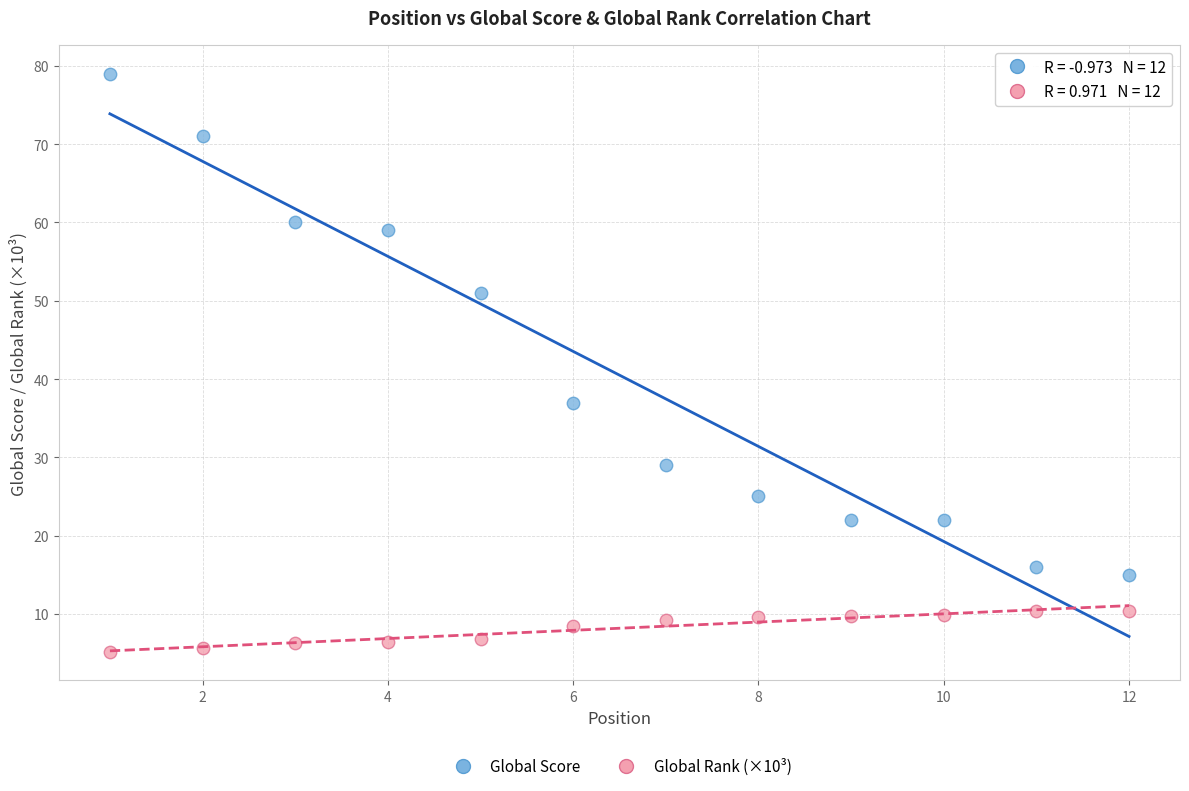

Which series reaches the maximum Y coordinate?

Global Score